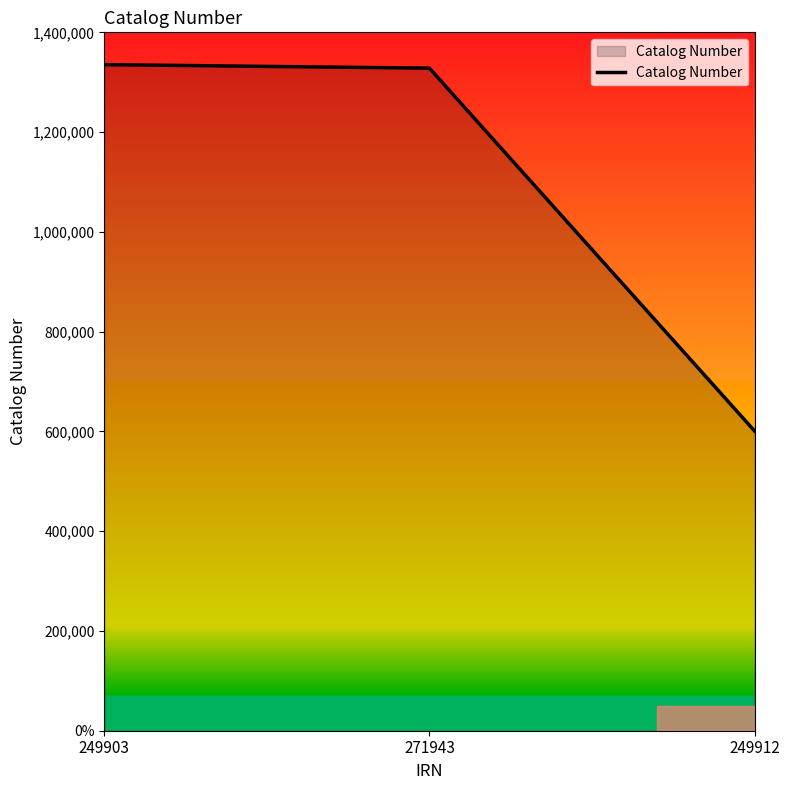

What position from the left is 249912?

3